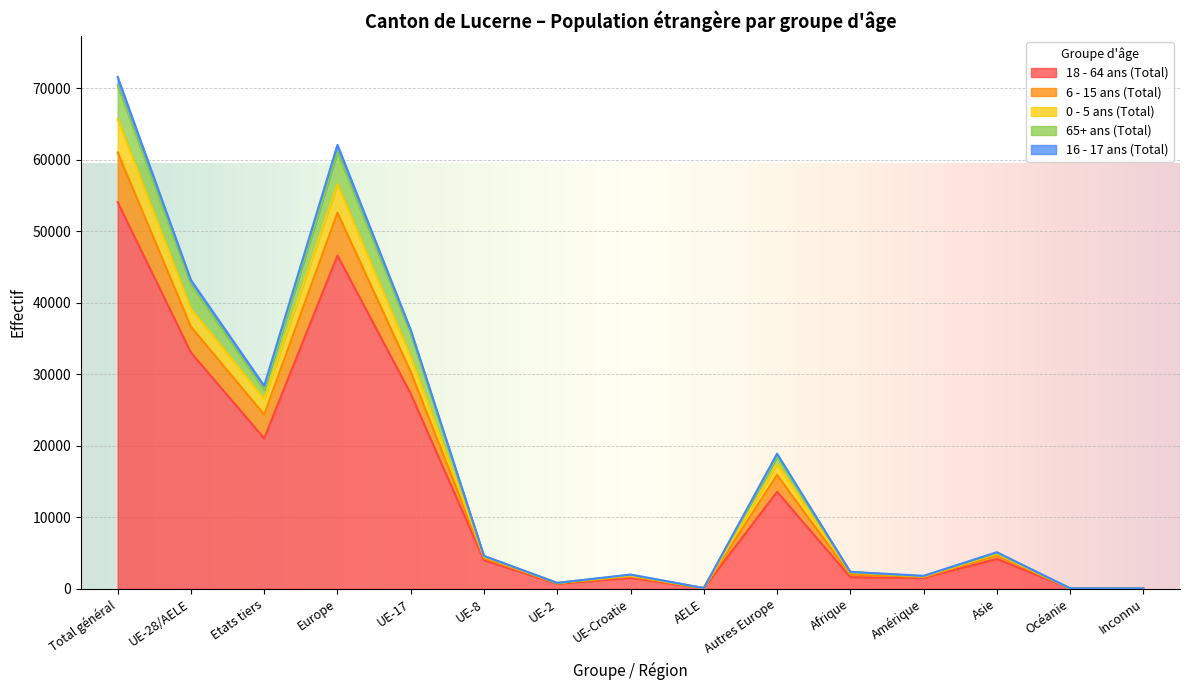

Where is 18 - 64 ans (Total) nearest to the value 27057?

UE-17